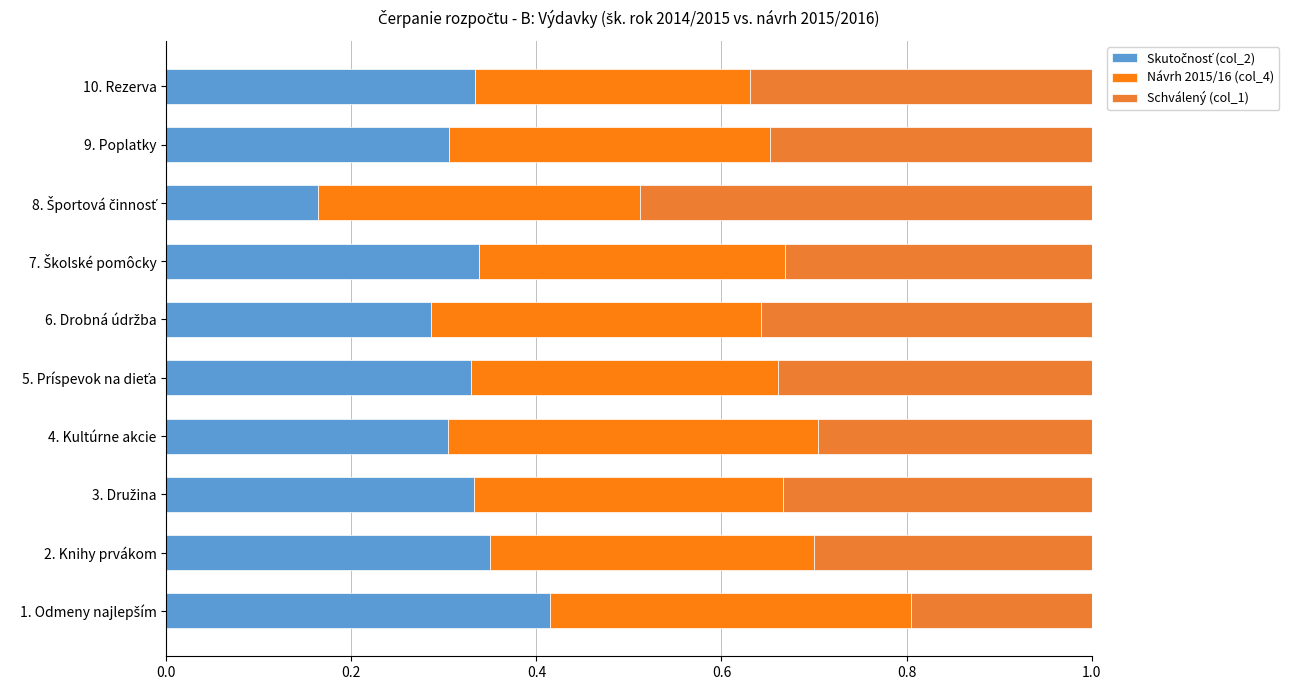

Count the number of data series in this chart.

3